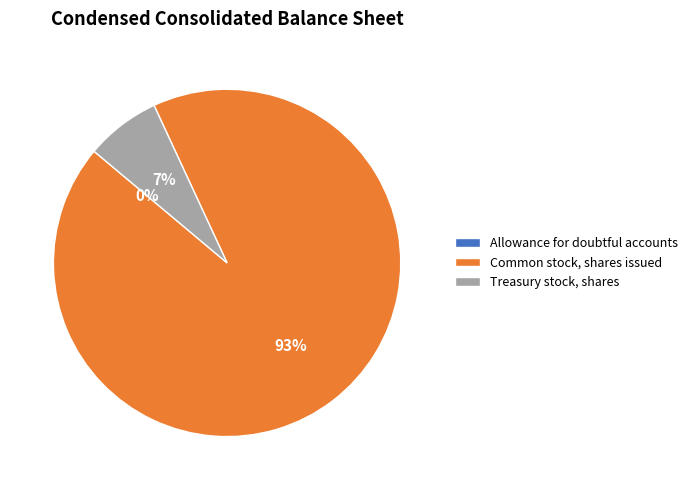

Combined, do Treasury stock, shares and Common stock, shares issued account for over 50%?

Yes